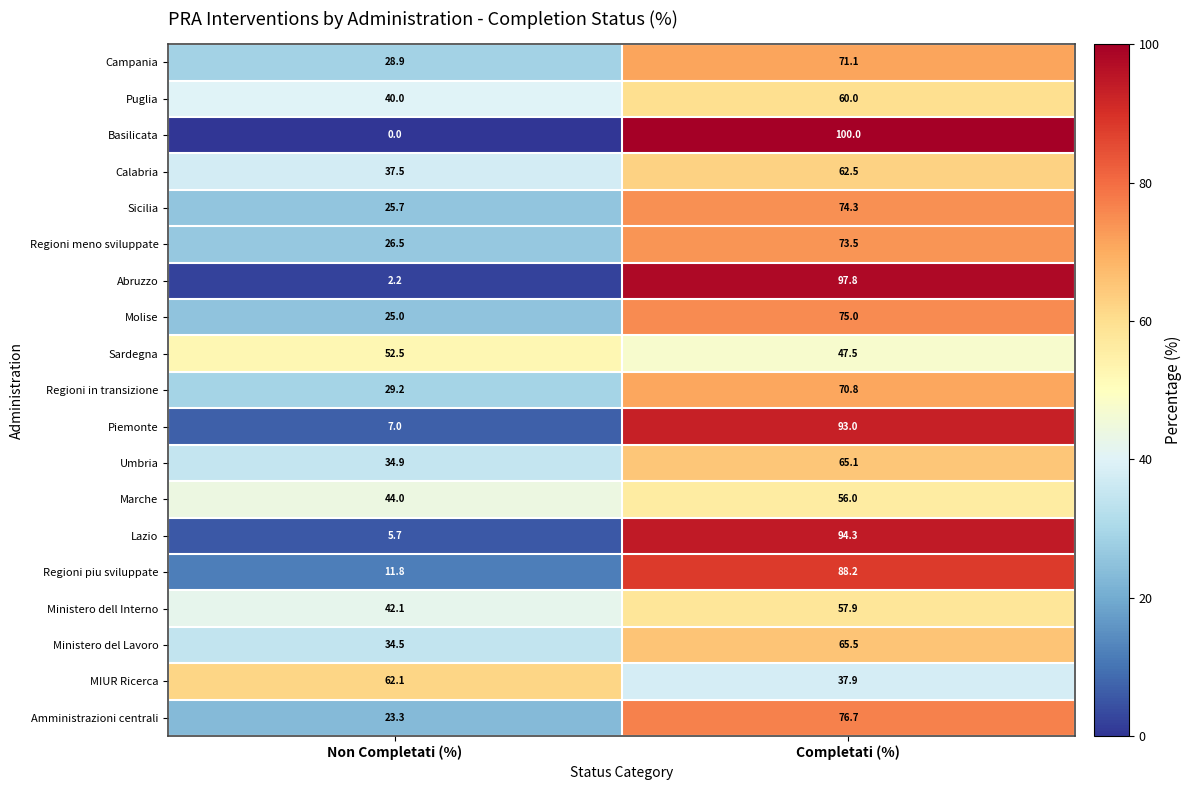

At which category does the chart reach its peak across all series?

Completati (%)